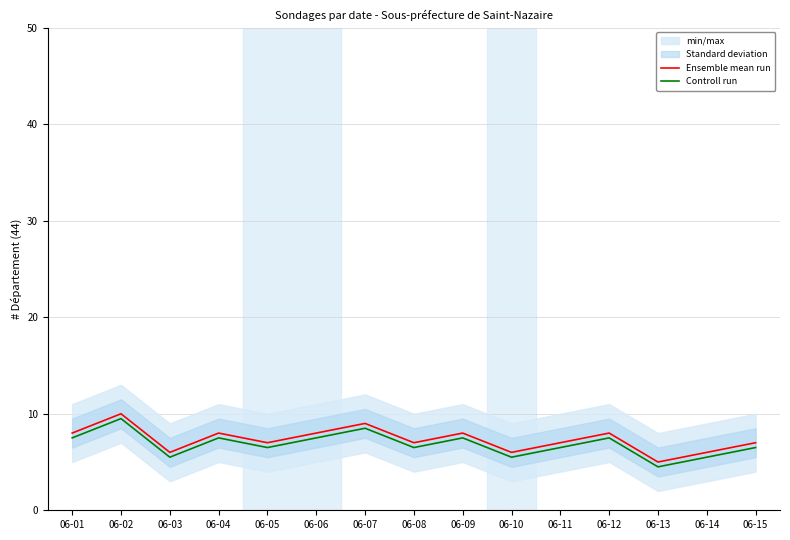

Is the value of Controll run at 06-15 greater than the value of Ensemble mean run at 06-09?

No